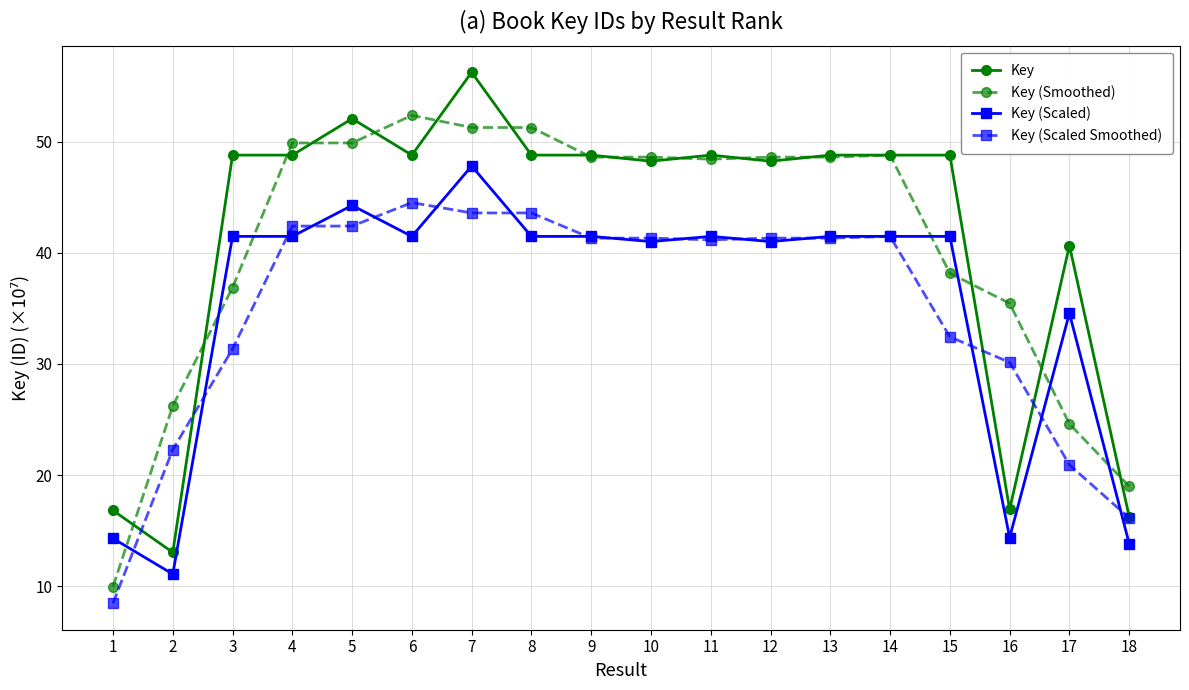

True or false: Key (Scaled) and Key intersect in this chart.

False